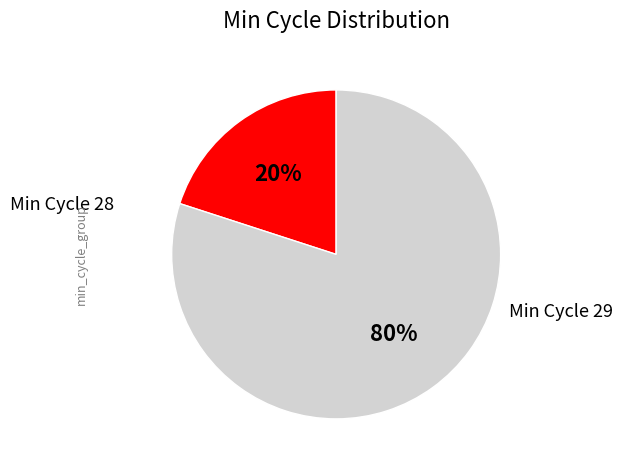

How many slices are in this pie chart?

2